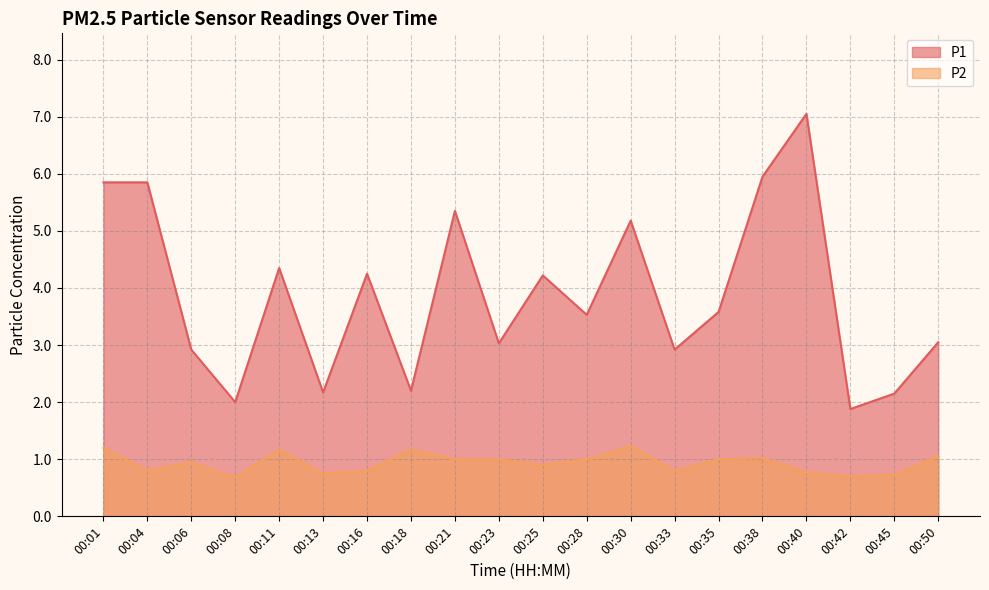

What is the approximate value of P2 at 00:06?

0.9